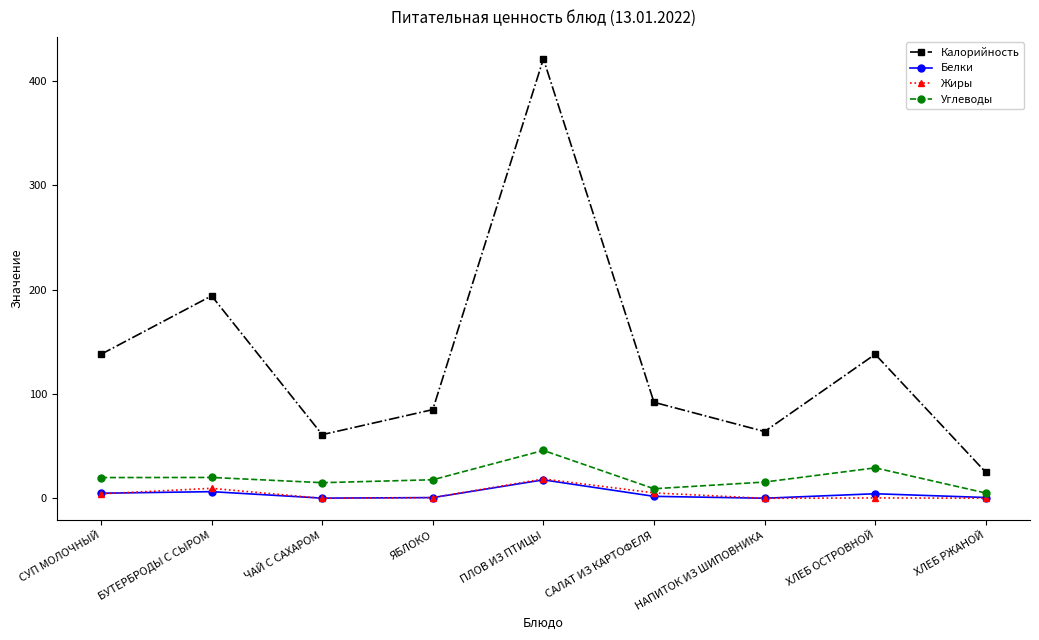

True or false: Белки has more than 0 interior local peaks.

True